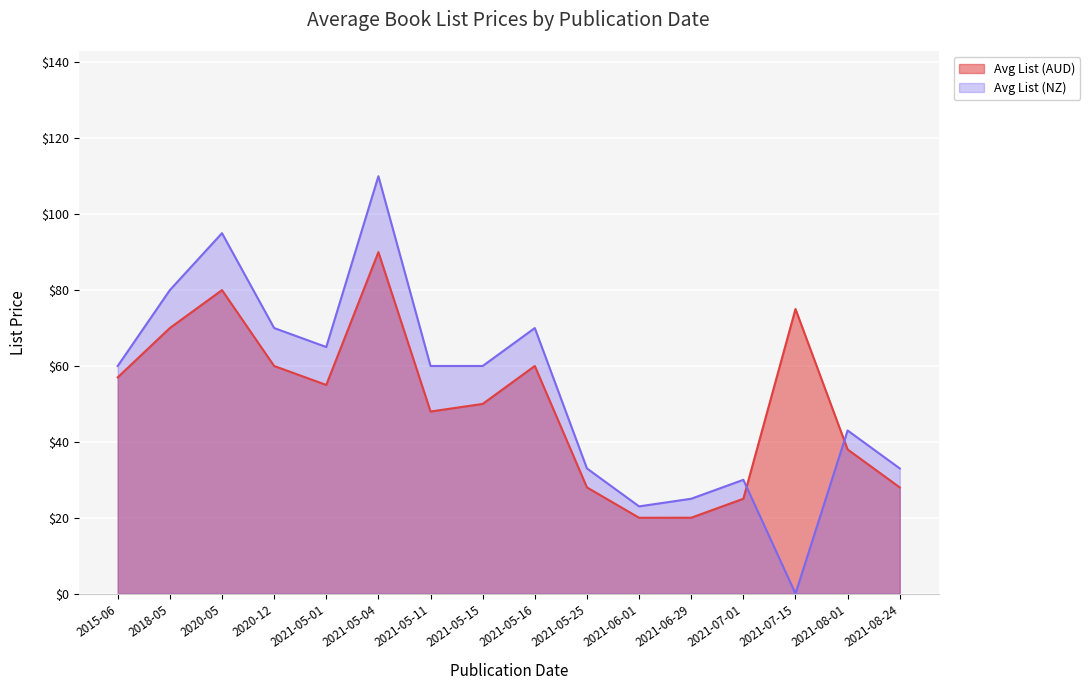

What is the spread (max minus min) of values at 2021-08-24?

5.0